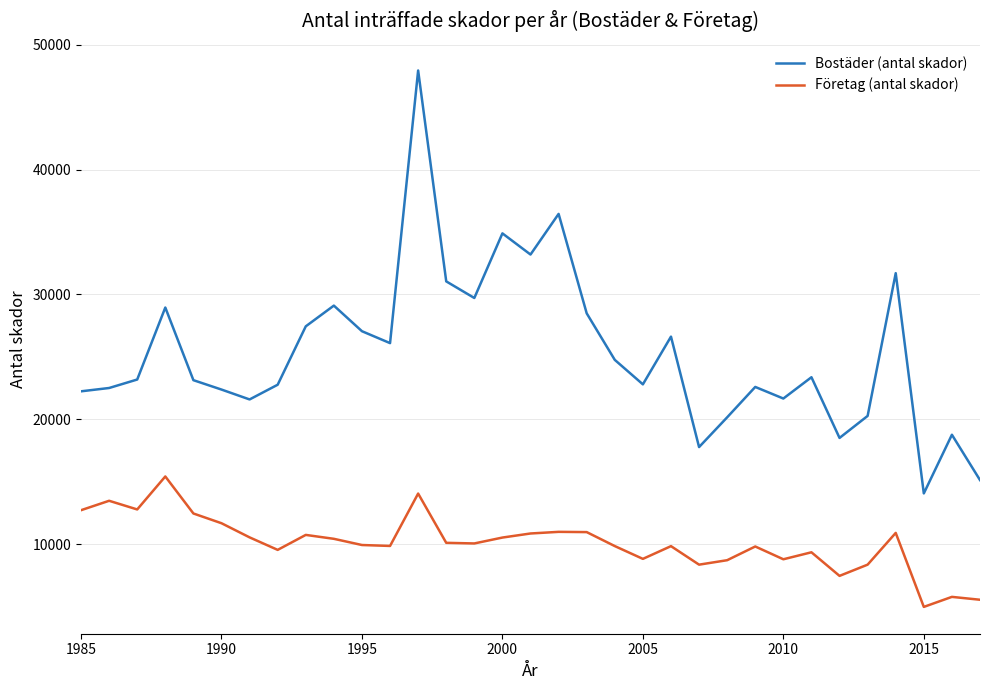

Rank the series by their maximum value, from lowest to highest.

Företag (antal skador), Bostäder (antal skador)